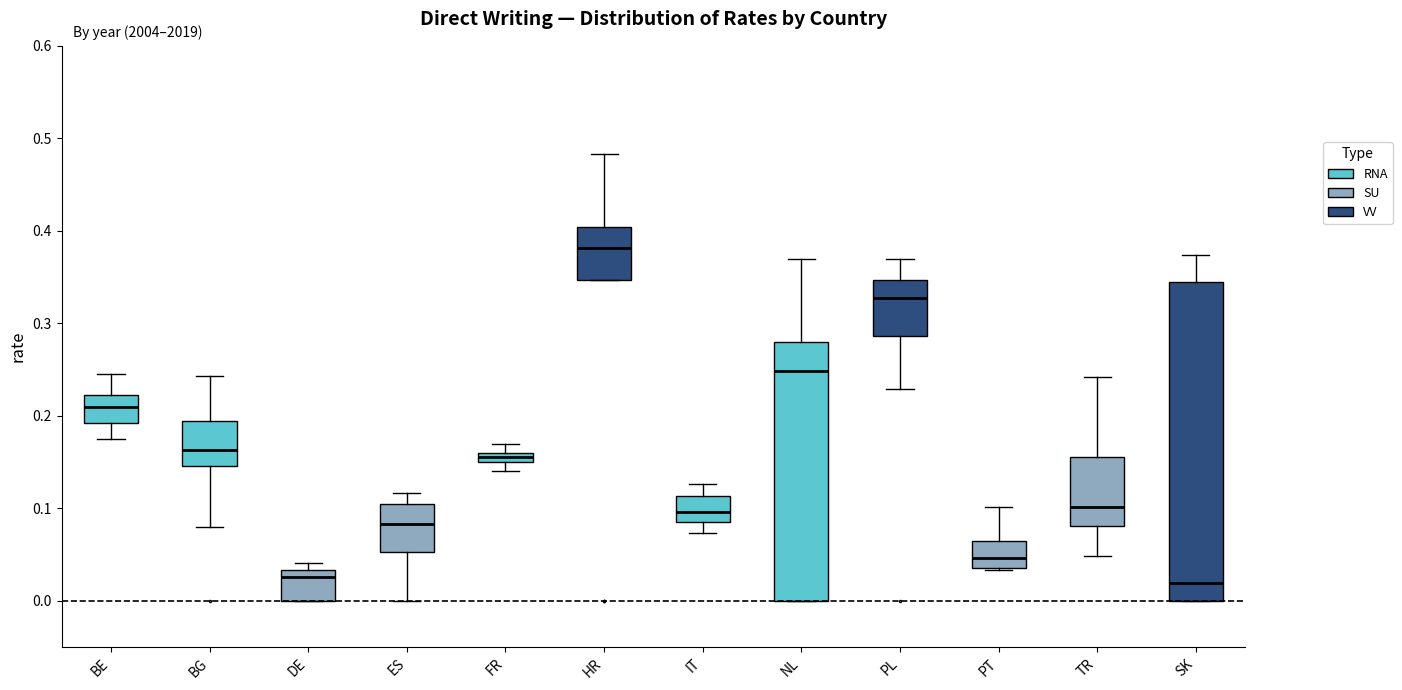

Which box is the tallest, from its lower edge to its upper edge?

SK